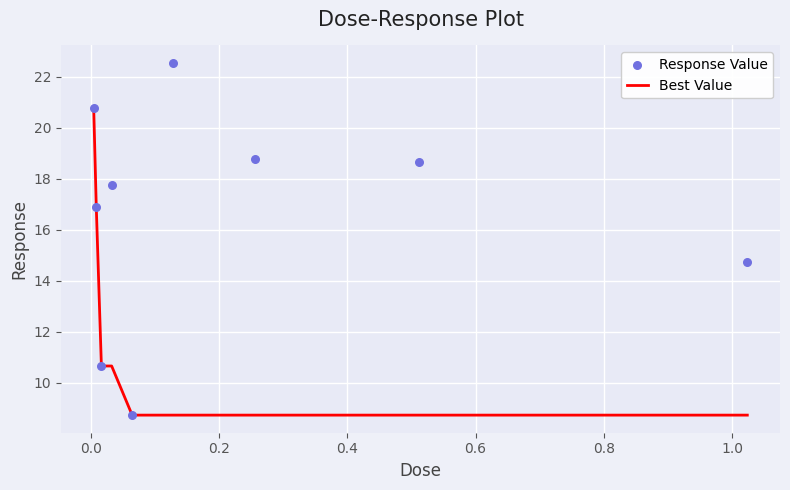

What is the highest value of the Best Value series?

20.8